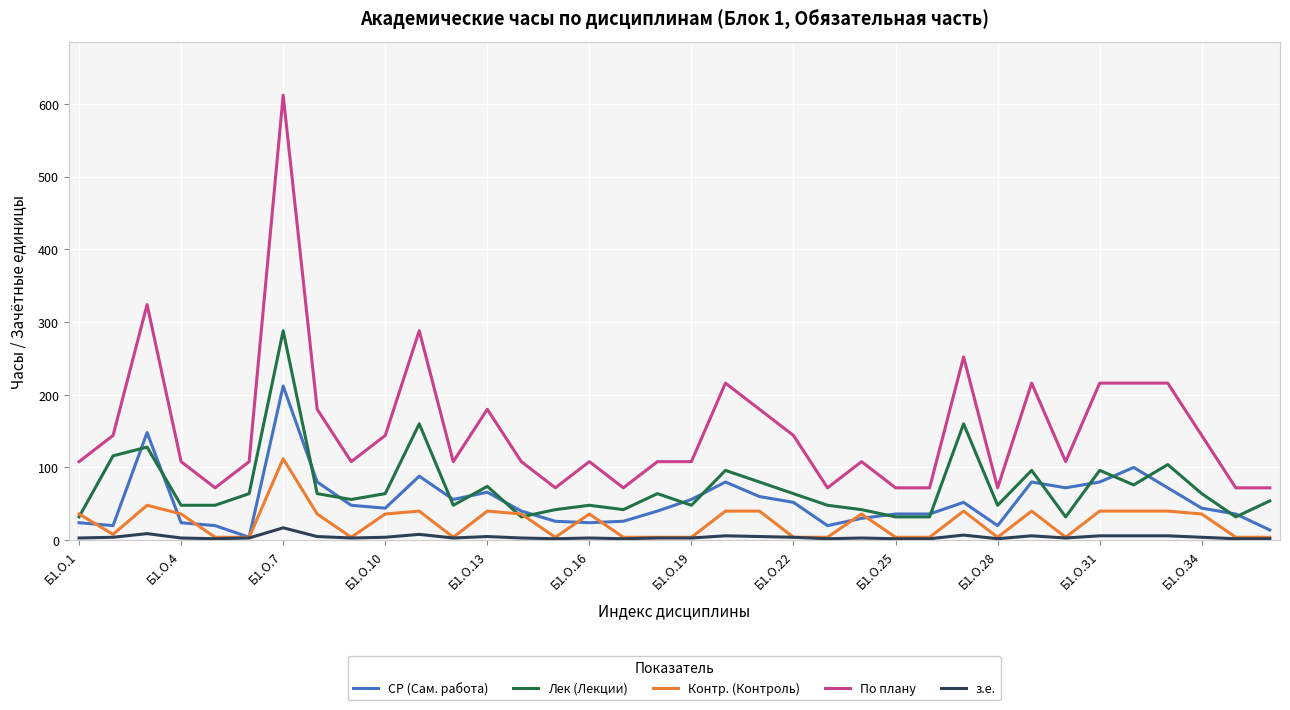

Which series has the widest spread of values?

По плану